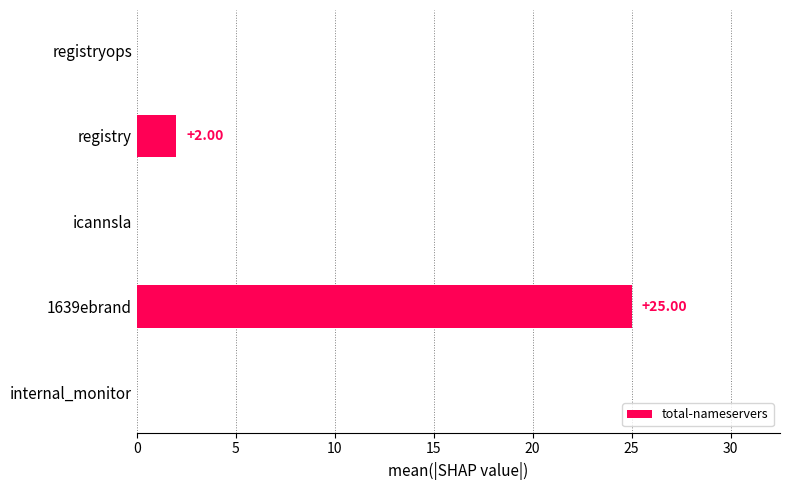

How many distinct data groups are displayed?

1